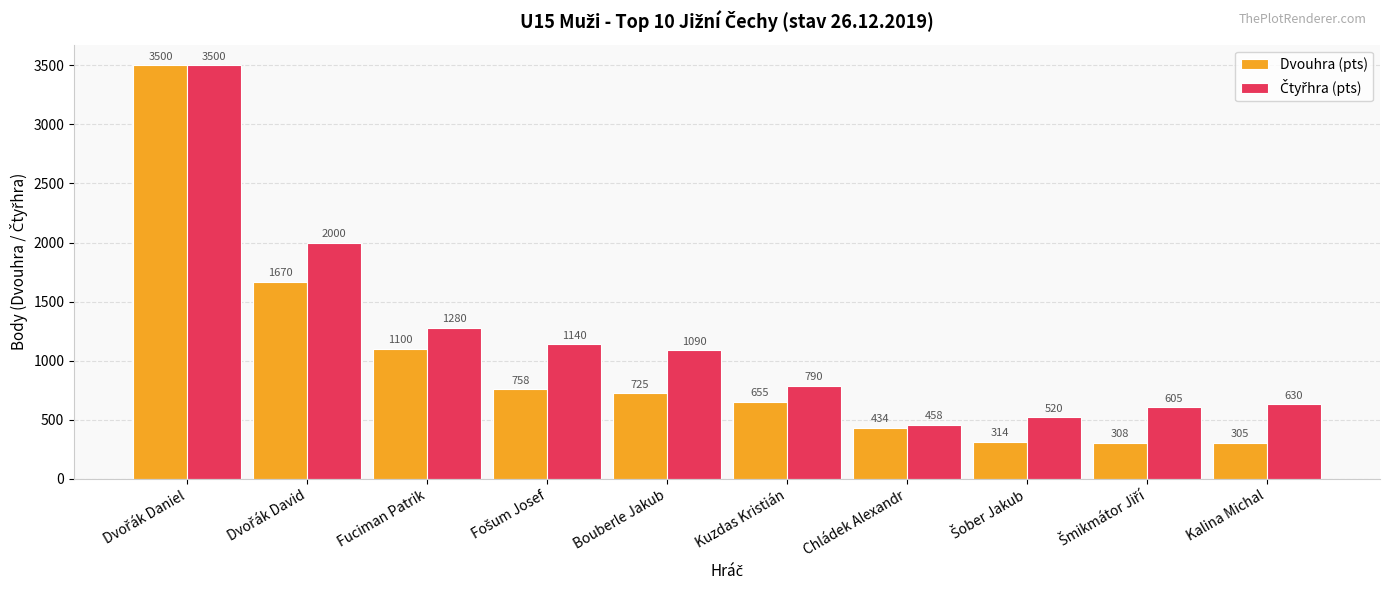

Is it true that Dvouhra (pts) equals 655 at Kuzdas Kristián?

True